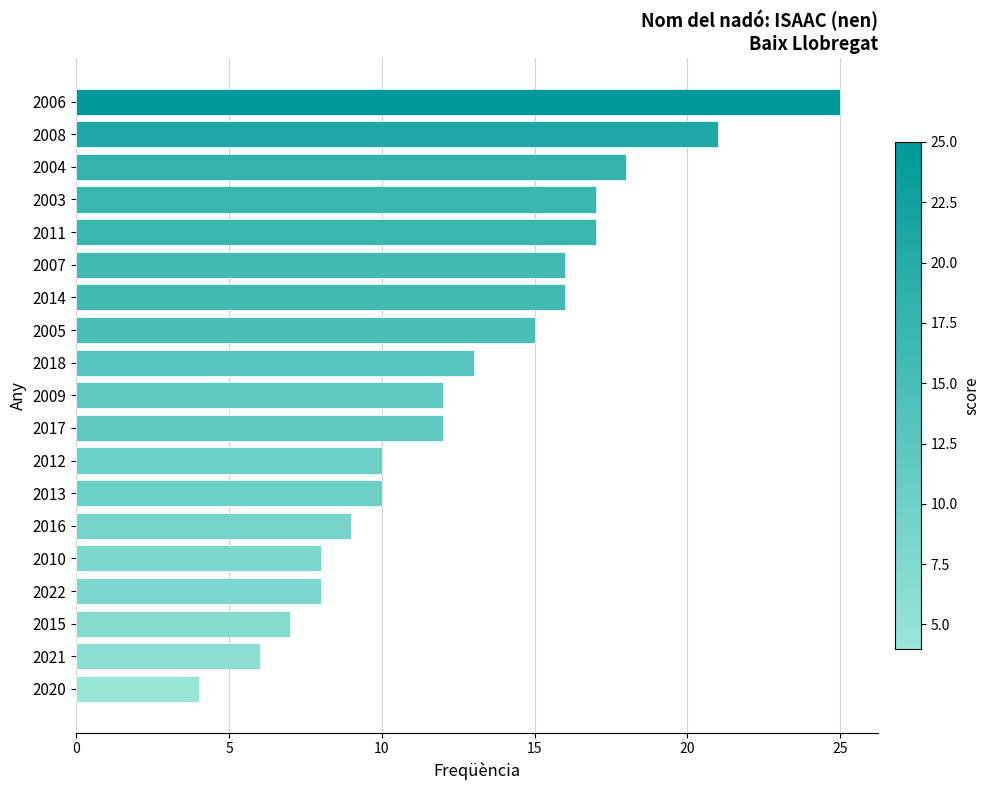

Reading bottom to top, list all the values displayed in this chart.

4	6	7	8	8	9	10	10	12	12	13	15	16	16	17	17	18	21	25